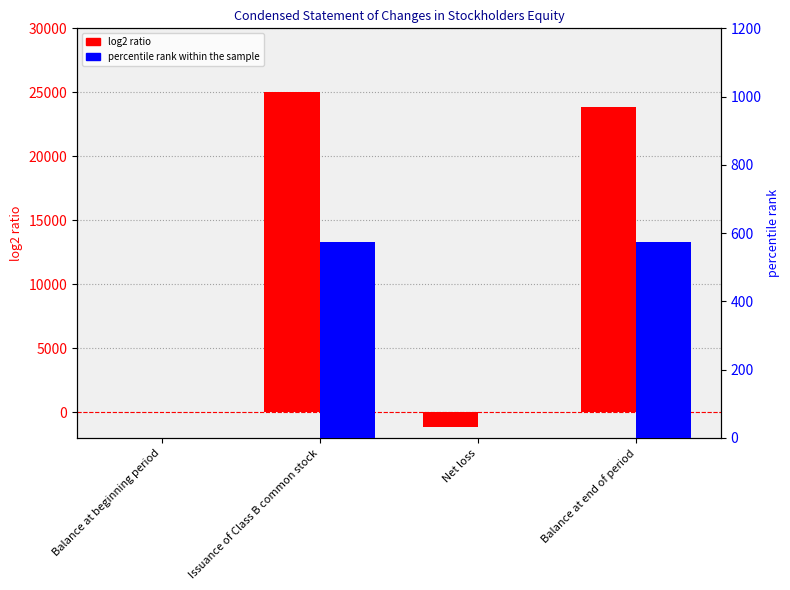

Where is percentile rank within the sample nearest to the value 287?

Balance at beginning period